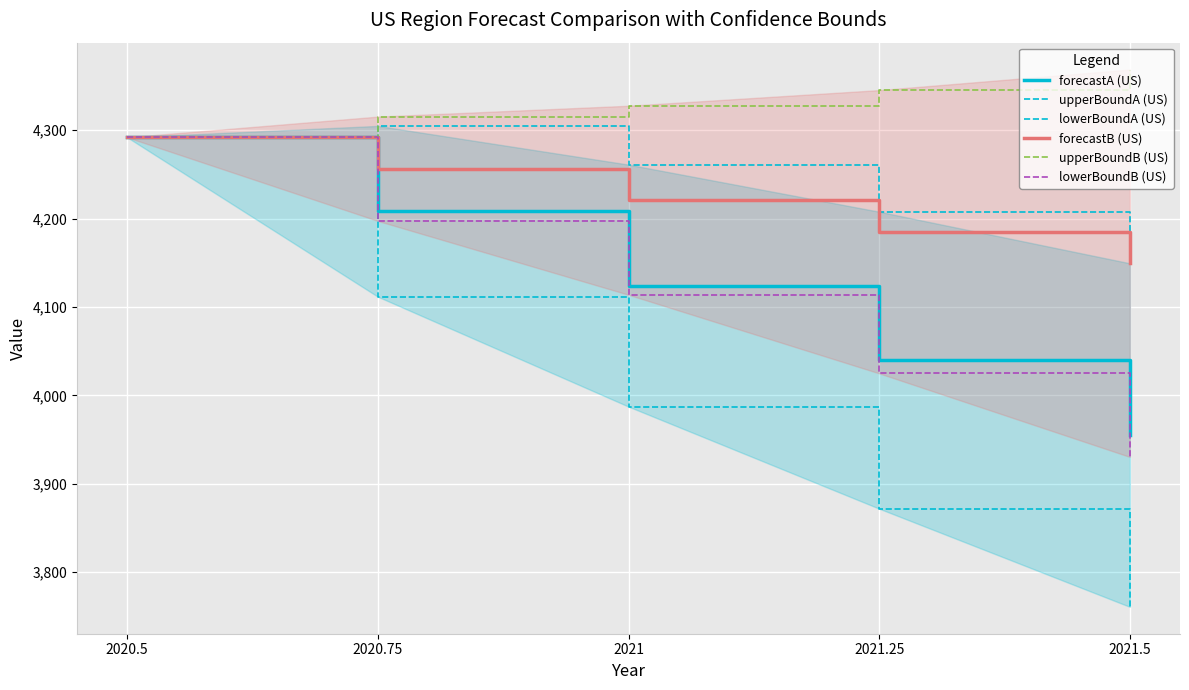

Which series has the largest range (max minus min)?

lowerBoundA (US)